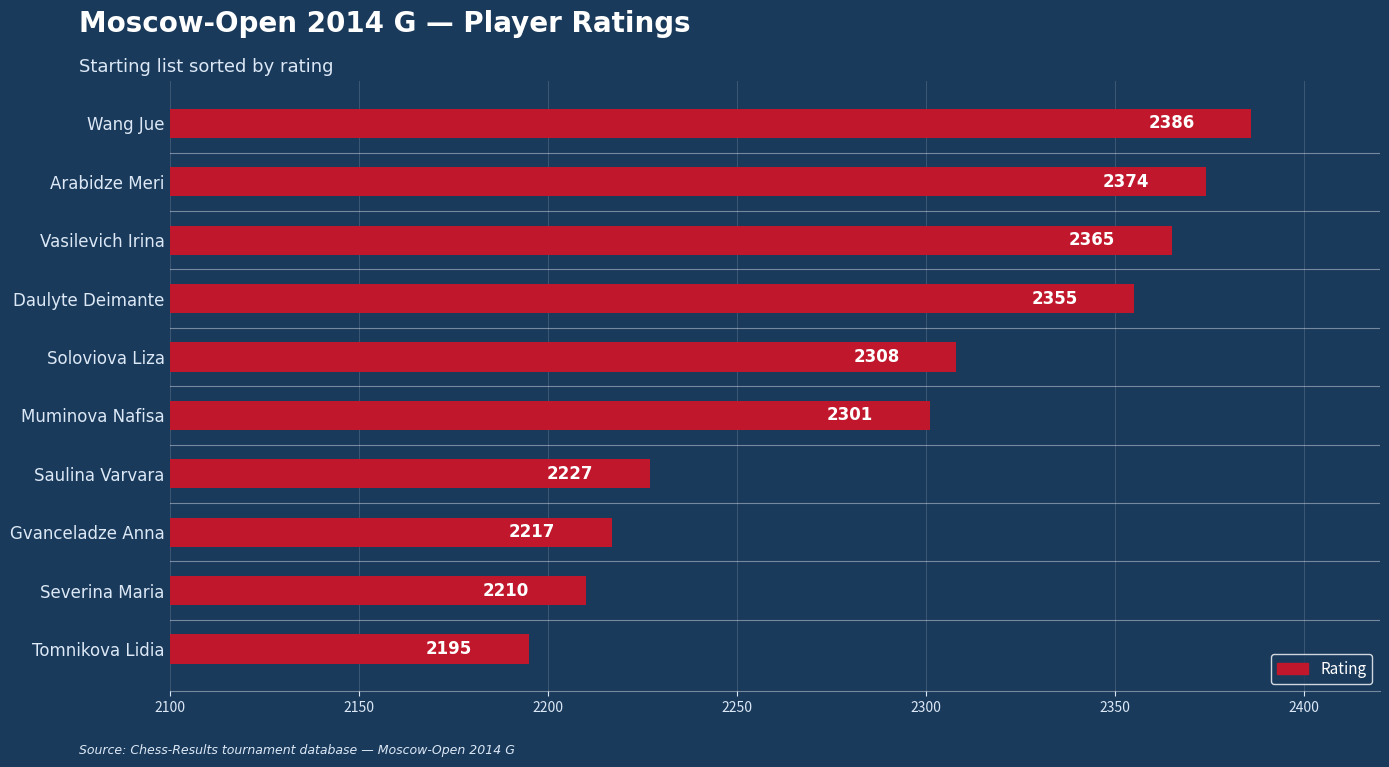

Read the value at Vasilevich Irina.

2365